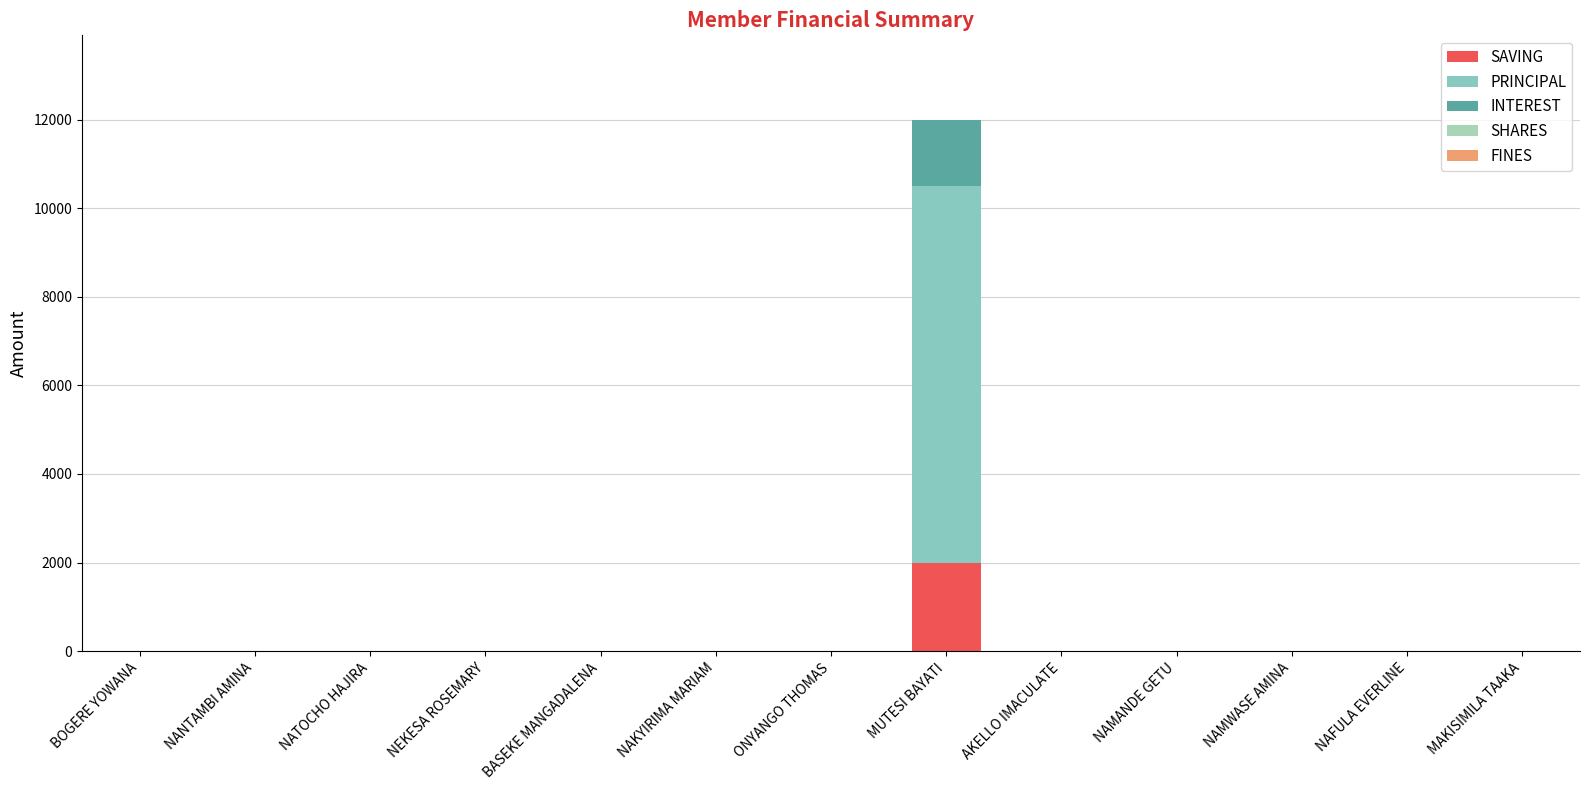

At how many categories does at least one series exceed 1974?

1